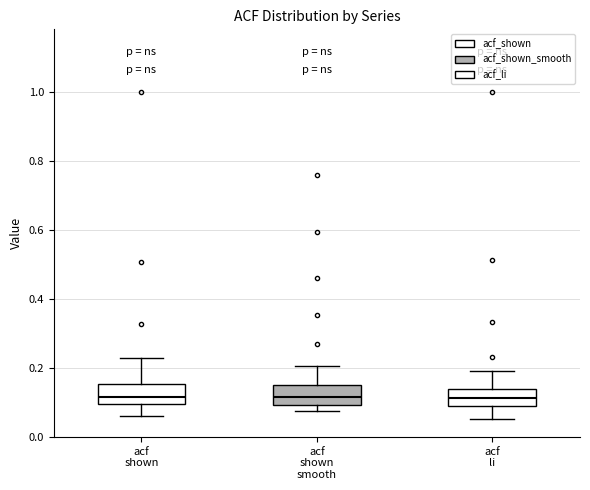

Reading left to right, transcribe this box plot: for each box, give where its median line is, the range the box spans, and where its two whiskers end, as read against the y-axis. The values are not printed on the chart, so give them approximately, as read against the axis.

acf shown: median 0.12, box 0.10 to 0.16, whiskers 0.06 to 0.22
acf shown smooth: median 0.12, box 0.10 to 0.14, whiskers 0.08 to 0.20
acf li: median 0.12, box 0.10 to 0.14, whiskers 0.06 to 0.20